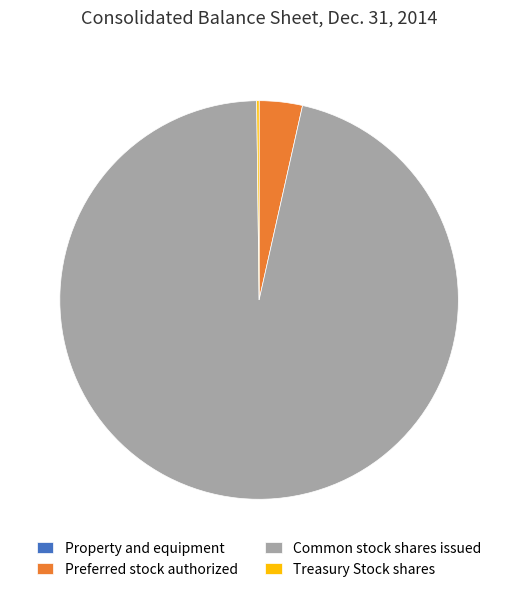

Which category has the biggest portion of the pie?

Common stock shares issued